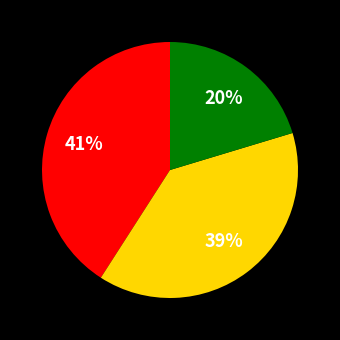

Is there any slice that represents more than half of the pie?

No